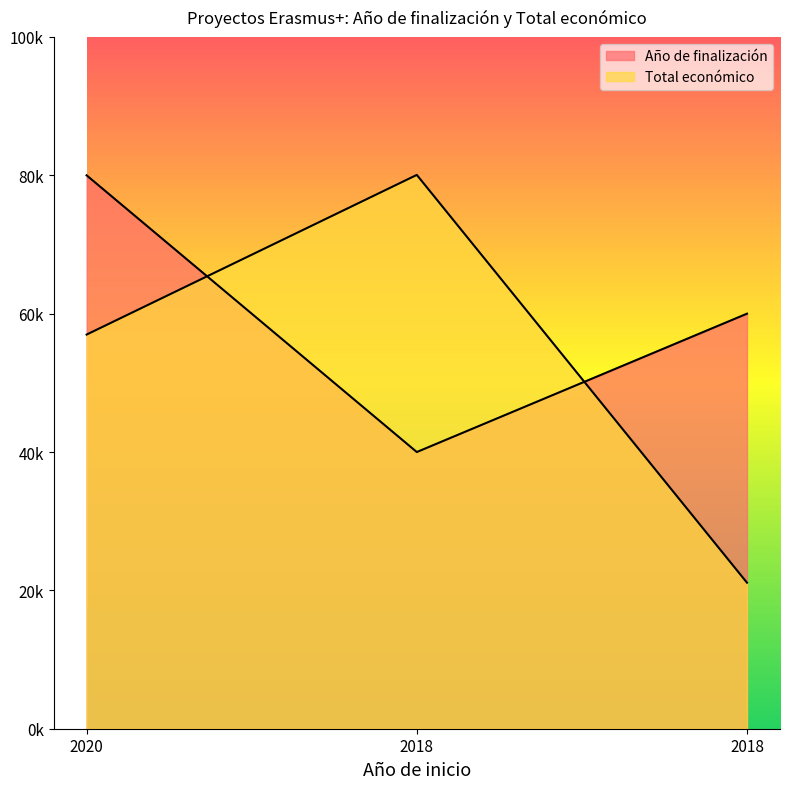

What is the average value of the Total económico series?

52718